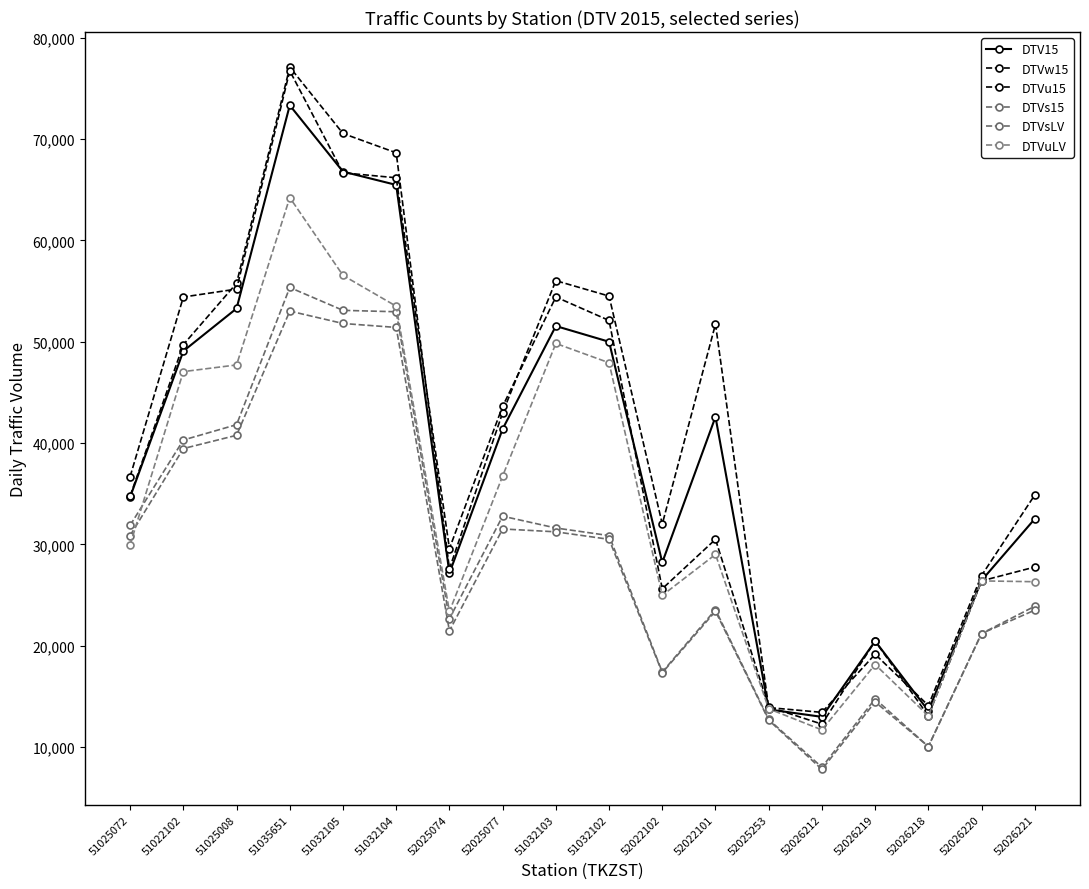

What is the label of the 2nd point from the left?

51022102